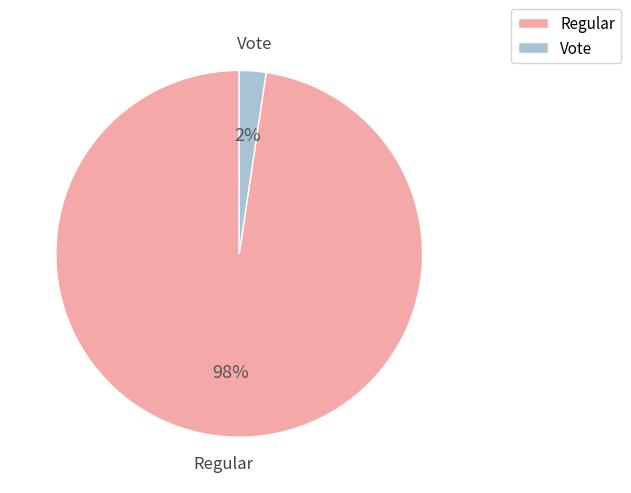

What is the smallest slice in the pie chart?

Vote